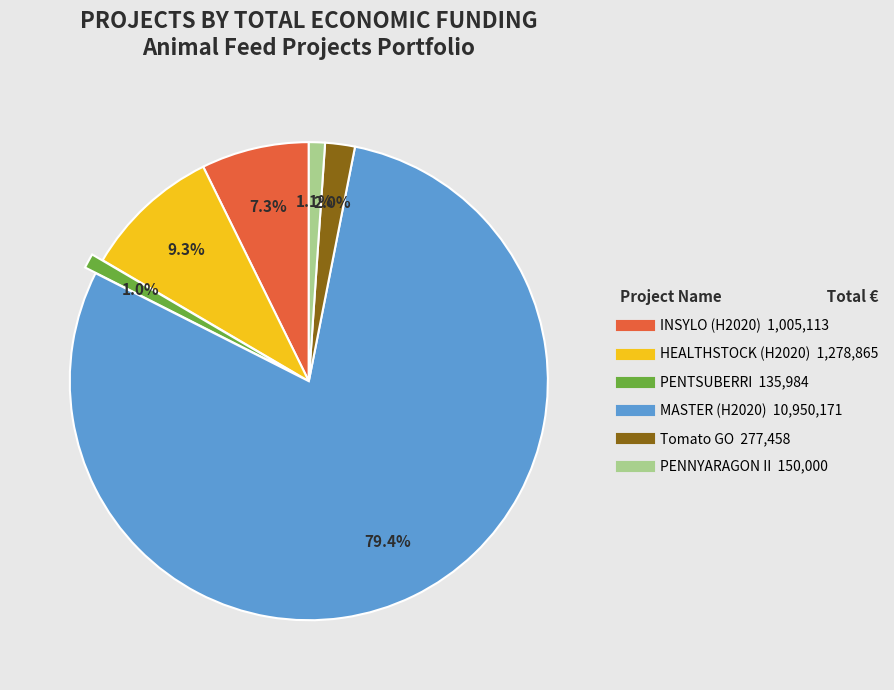

Is INSYLO (H2020) the majority of the pie?

No